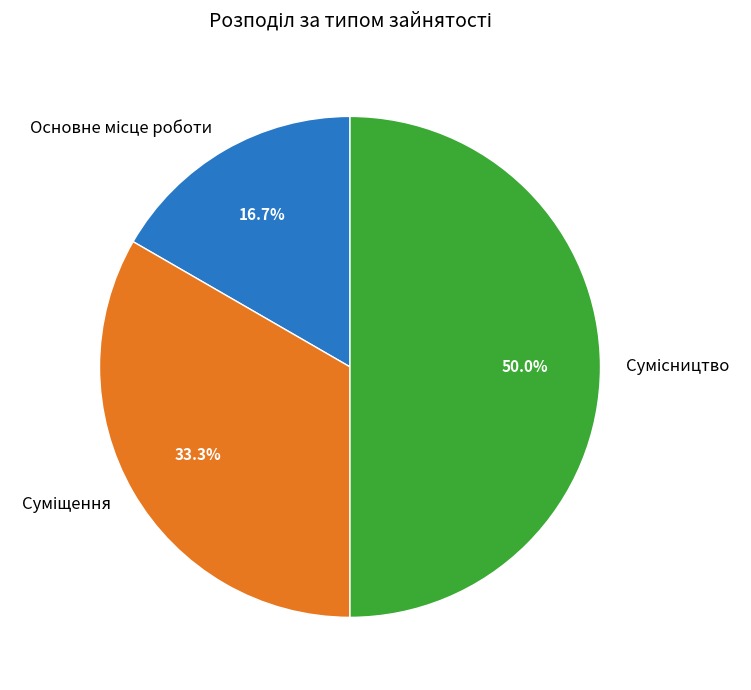

Count the number of slices in the pie.

3